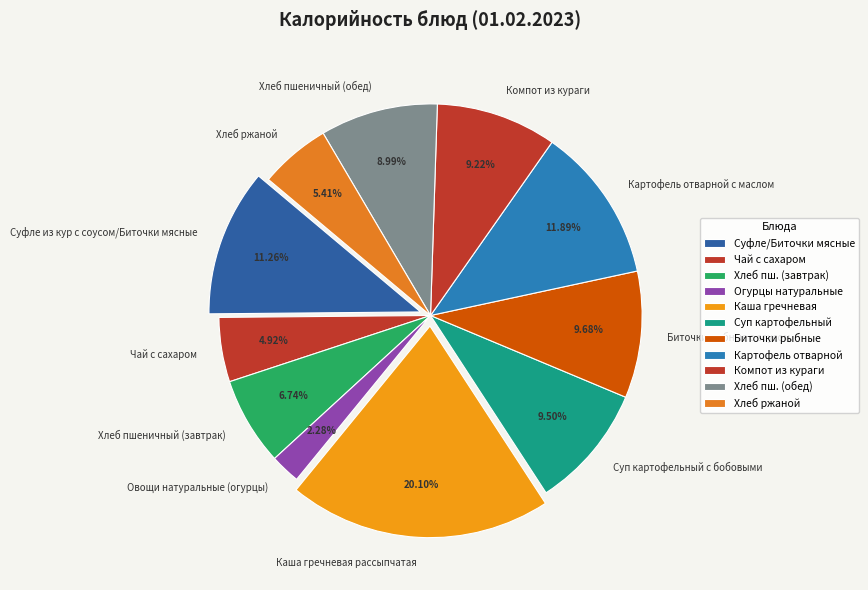

To the nearest percent, what portion does Хлеб пшеничный (завтрак) represent?

7%